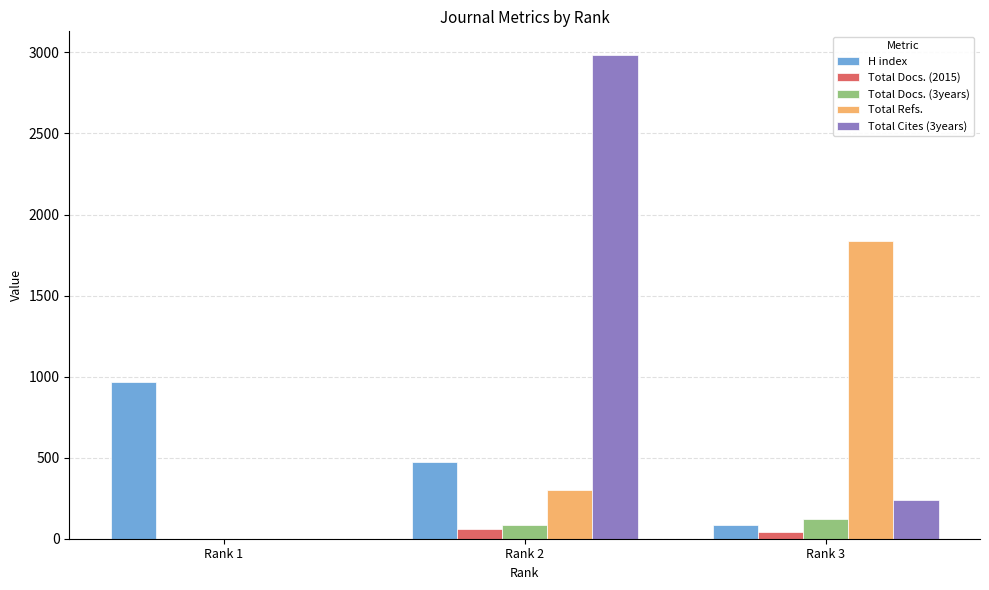

What are all the series names shown in the legend?

H index, Total Docs. (2015), Total Docs. (3years), Total Refs., Total Cites (3years)